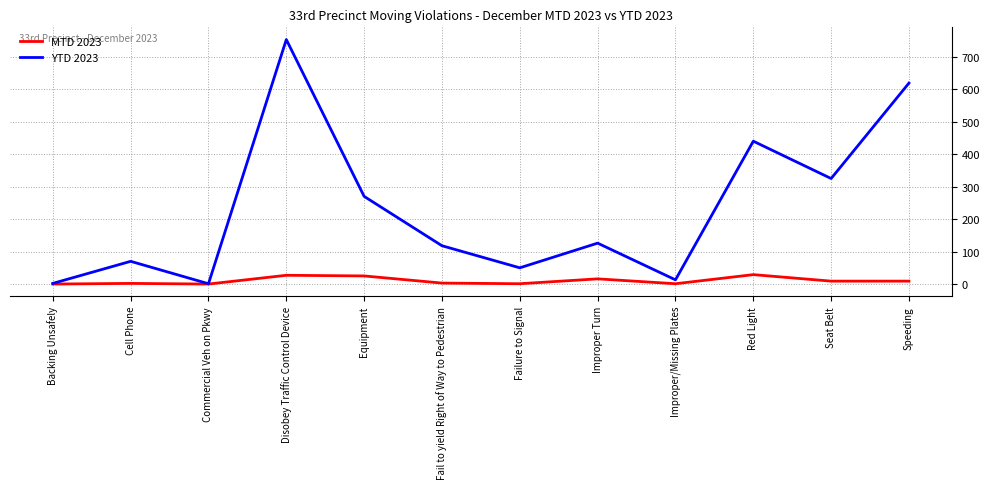

List the series in order of their overall mean, lowest first.

MTD 2023, YTD 2023